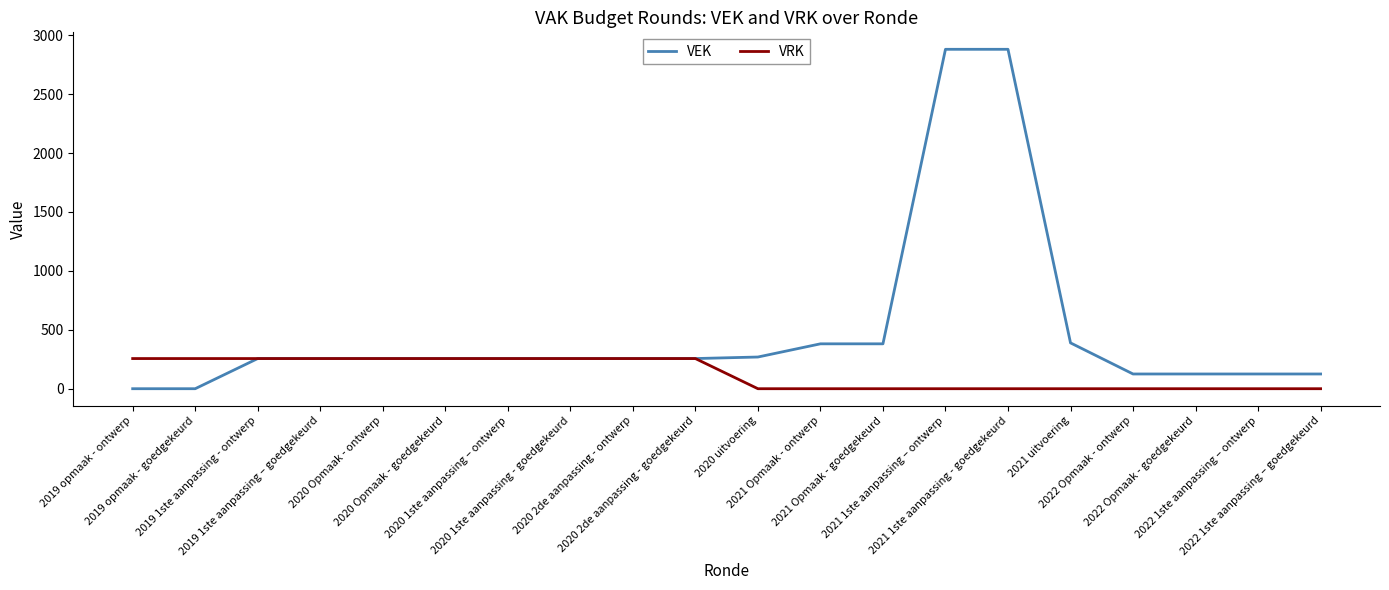

Which series has the largest total across all categories?

VEK